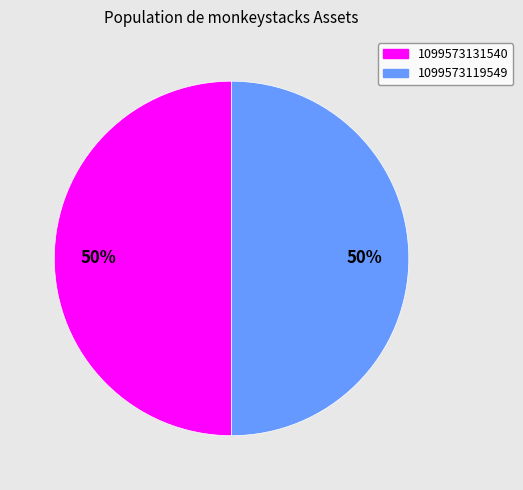

Approximately how many times larger is the value at 1099573119549 compared to 1099573131540?

1.0